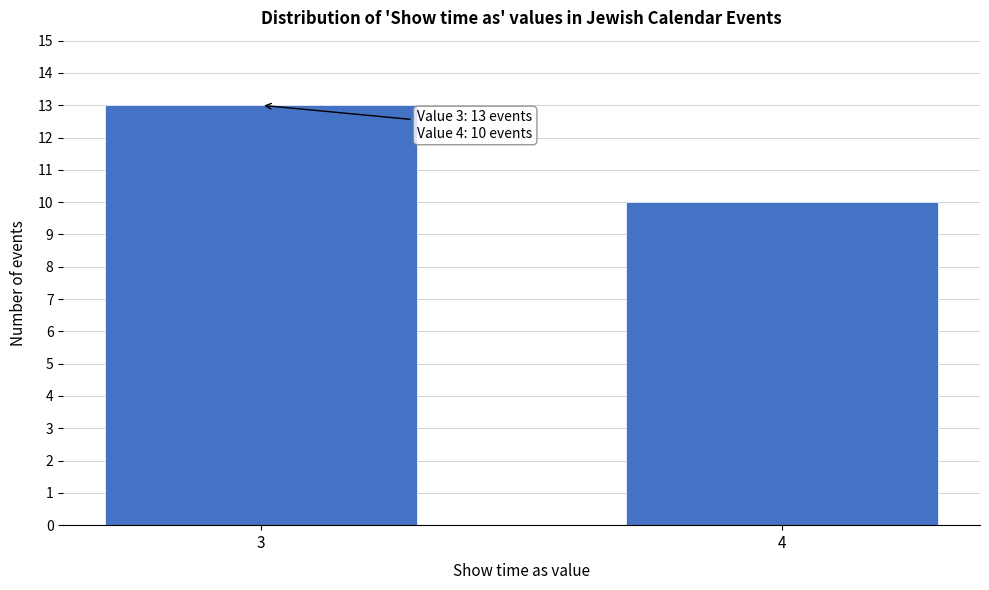

Reading right to left, what are all the values shown in this chart?

4=10	3=13